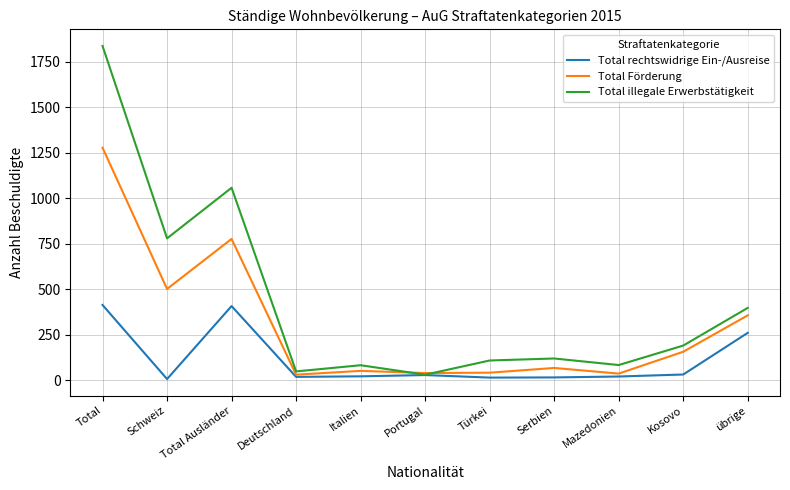

Rank the series by their average value, from lowest to highest.

Total rechtswidrige Ein-/Ausreise, Total Förderung, Total illegale Erwerbstätigkeit